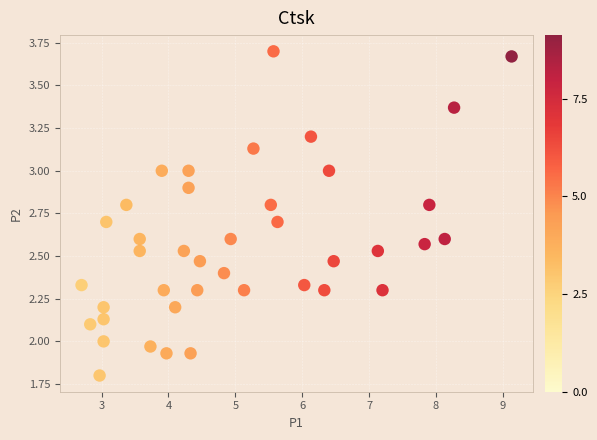

What is the range of X values (max minus min)?

6.4